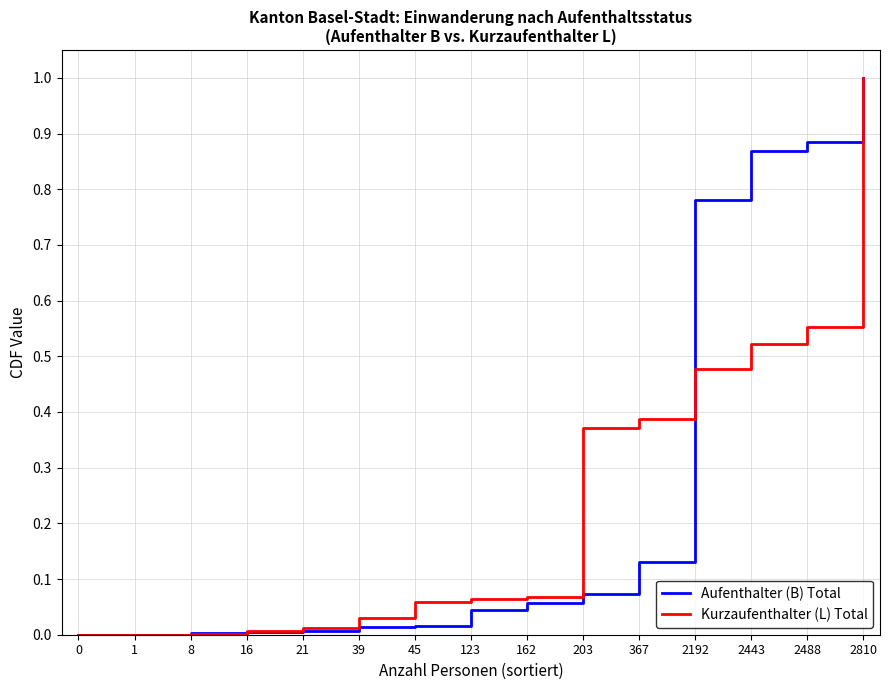

The Aufenthalter (B) Total series shows 0.0 at 8. True or false?

True